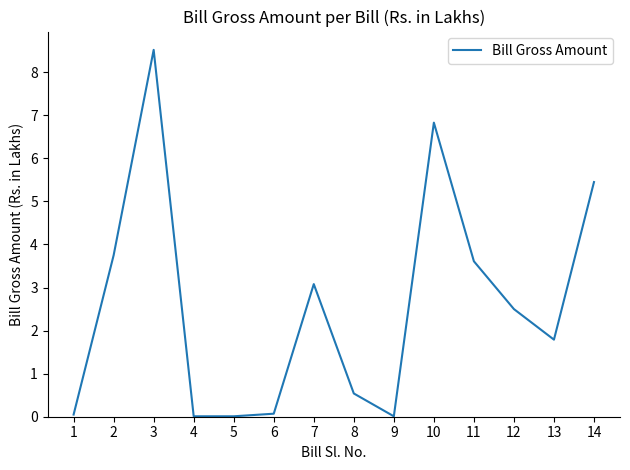

What is the difference between the values at 13 and 7?

1.3